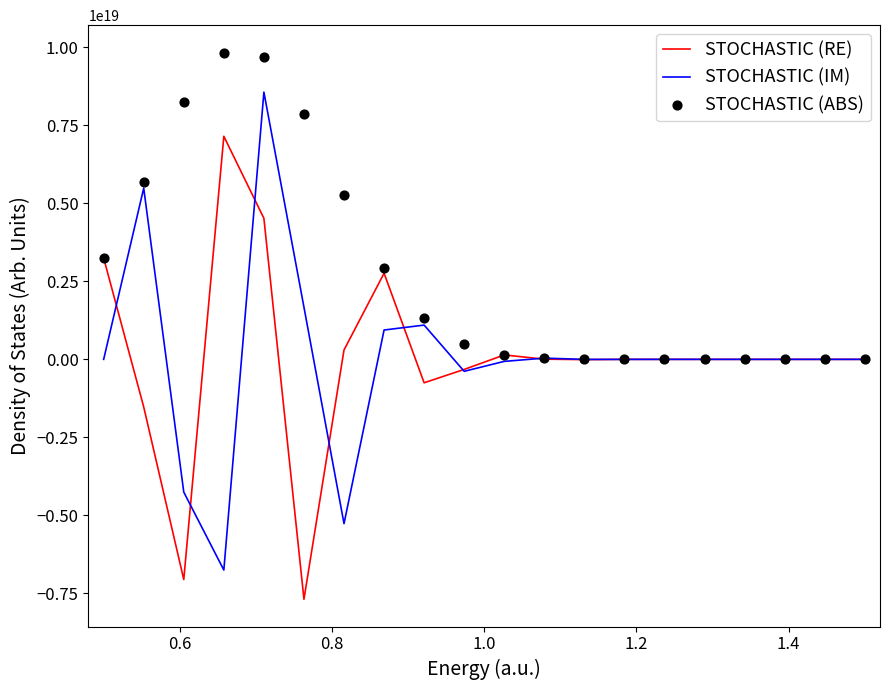

Is the value of STOCHASTIC (ABS) at 17 greater than the value of STOCHASTIC (RE) at 0.8?

Yes